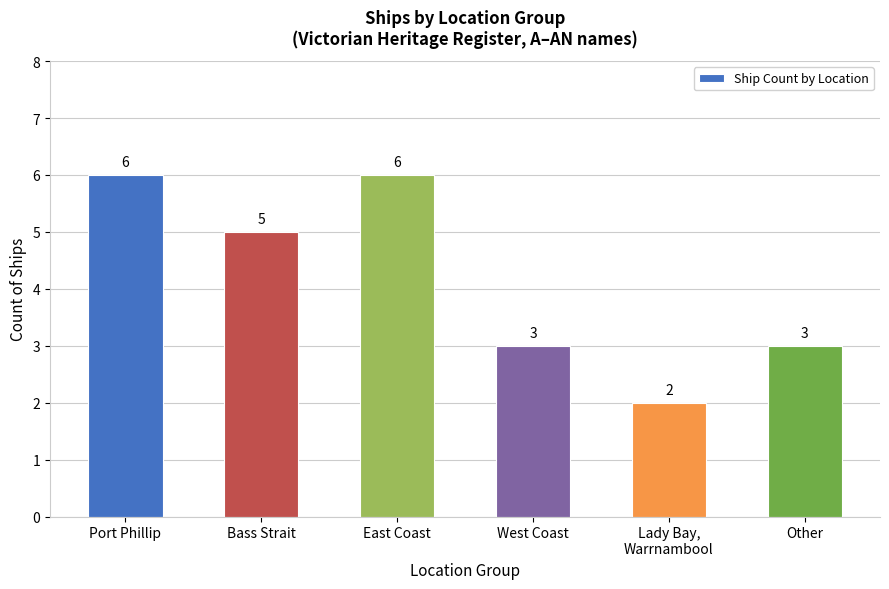

What is the sum of the values at West Coast and Lady Bay,
Warrnambool?

5